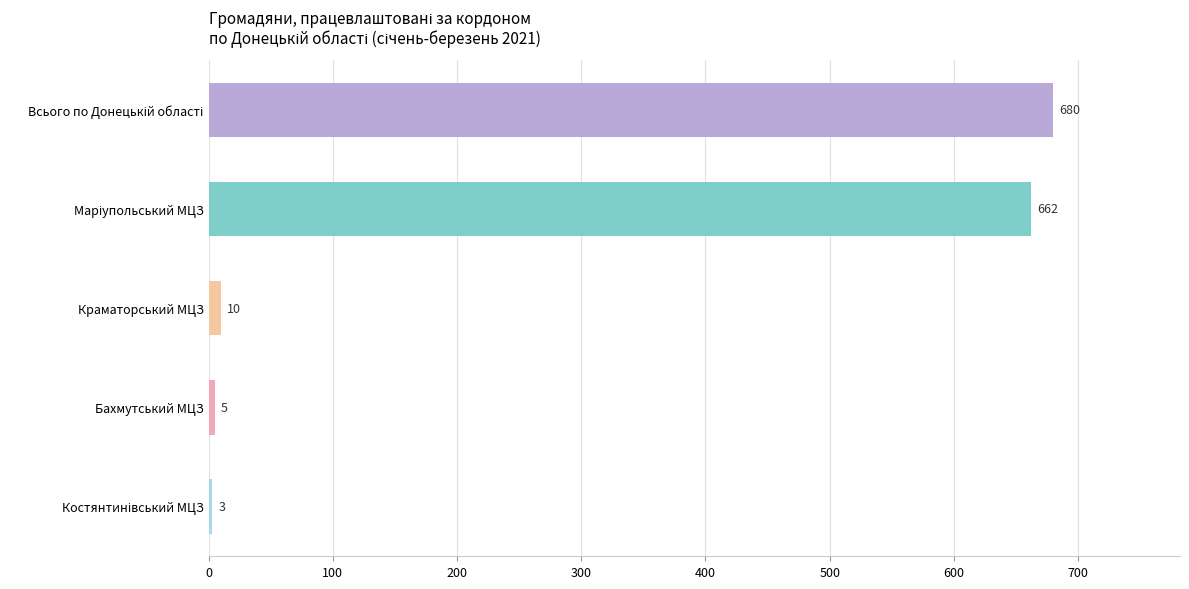

How many data points does each series have?

5